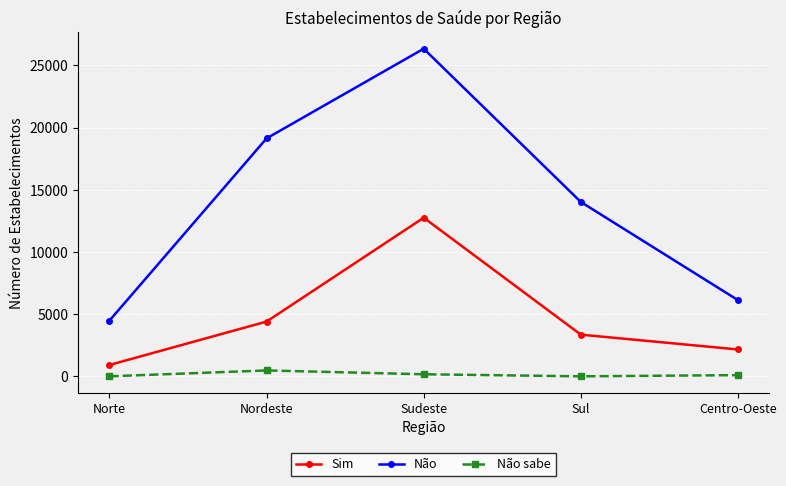

How many lines are shown in the chart?

3